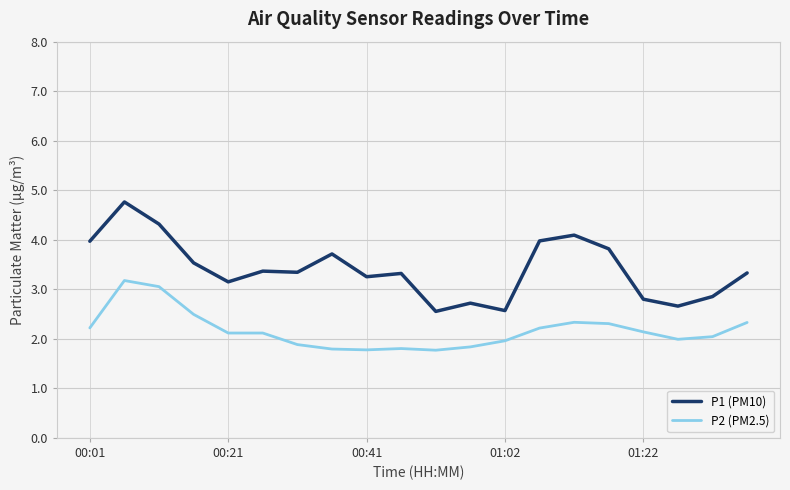

In P1 (PM10), how many points are lower than both neighbors (excluding endpoints)?

6